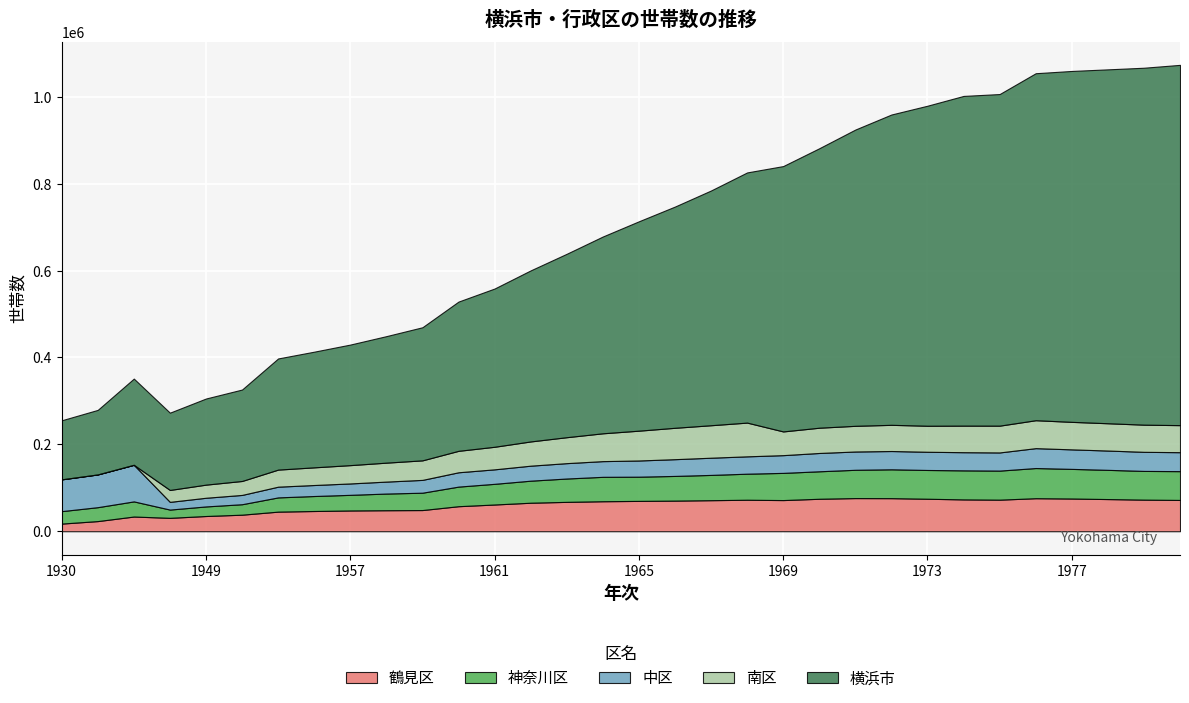

Reading left to right, what are all the values shown in this chart?

鶴見区: 17581	23357	33849	30799	35050	38100	45118	46563	47791	48363	48761	57605	61542	65628	67608	69057	69830	70487	71460	72490	71714	74739	76308	76134	74791	73261	72670	76017	75318	74034	72735	72036
神奈川区: 28668	32024	34843	19035	22033	24077	32754	34499	35984	38361	39930	45114	47573	50735	53730	56168	55727	56814	58182	59958	62588	63249	65121	66415	66205	66860	66890	69436	68183	67253	66093	66278
中区: 73167	75372	84221	17770	19968	21389	24692	25329	26222	27534	29490	32991	33361	34533	35388	36140	37289	38560	39590	39942	40830	42146	42102	42093	41921	41821	41808	45797	44932	44441	43957	43647
南区: 0	0	0	27396	30198	32117	39295	40664	42145	43608	44947	49354	51942	55780	59717	64046	68624	72236	74763	77646	54590	58150	59115	60276	59896	61148	61663	64282	63325	62821	62504	62251
横浜市: 135929	148545	198415	177892	198240	210454	255833	266246	277506	291183	306371	343533	364244	393719	422186	452966	481943	509225	540340	575841	610781	643262	681938	714291	736662	758899	763271	798711	807720	814603	821607	829282